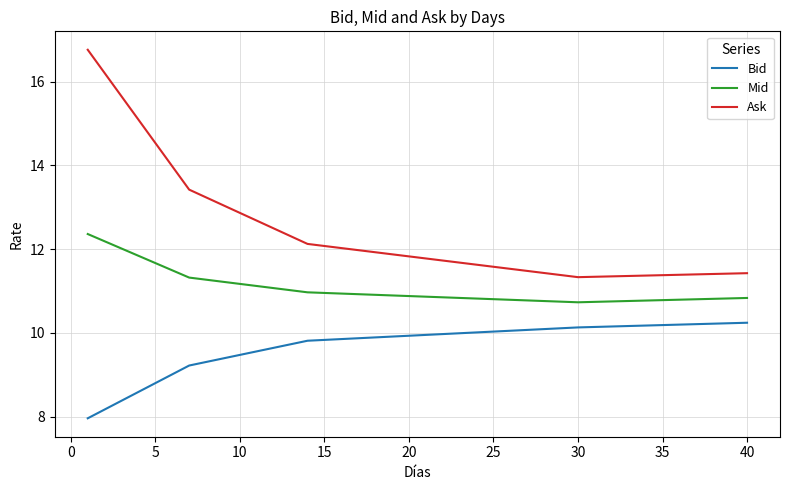

What is the difference between the maximum and minimum values in the Ask series?

5.4